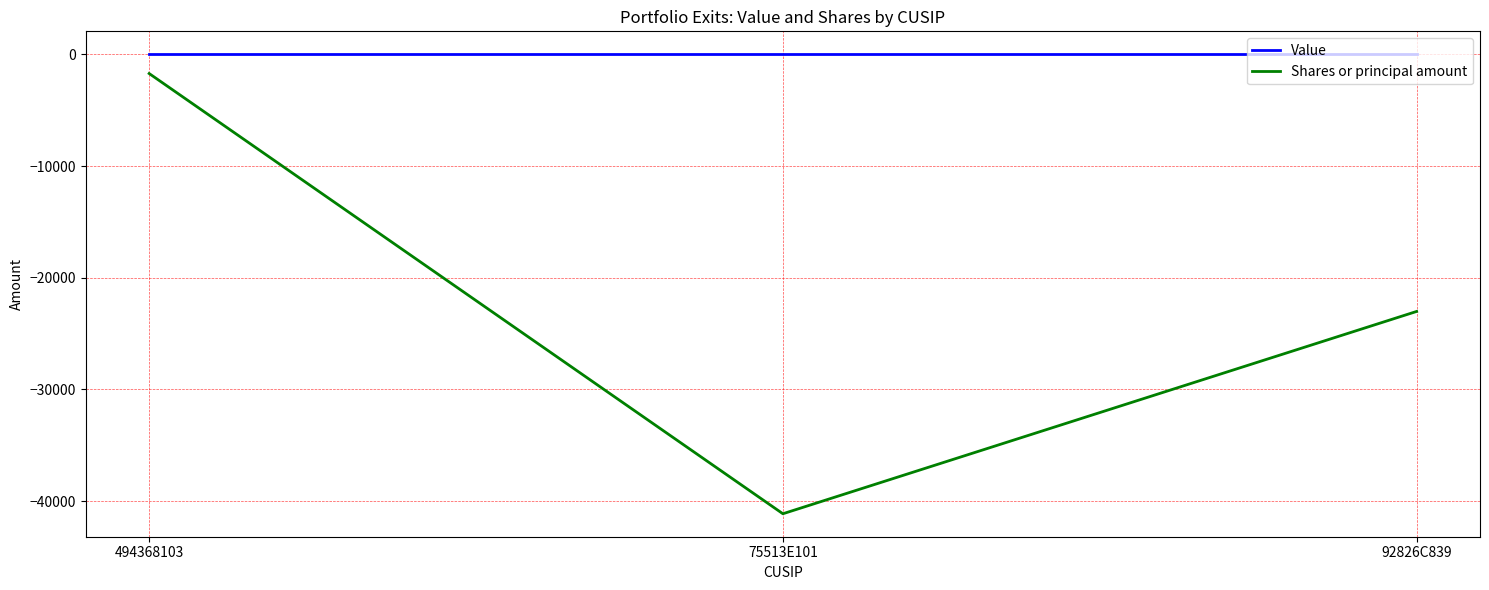

List the labels in order of Shares or principal amount value, smallest first.

75513E101, 92826C839, 494368103